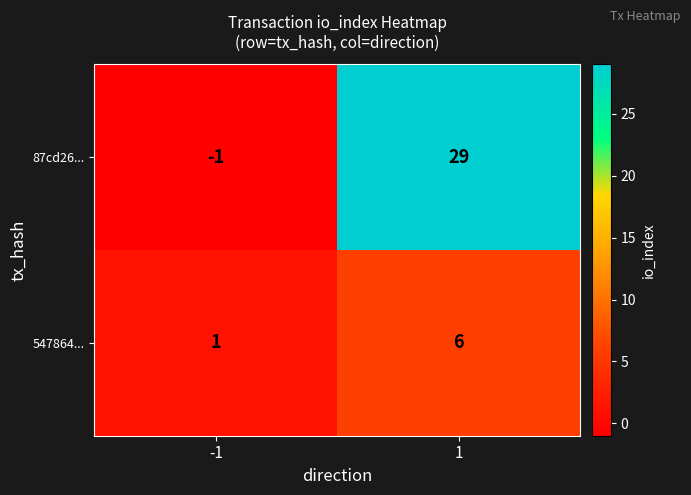

Reading right to left, what are all the values shown in this chart?

87cd26...: 1=29	-1=-1
547864...: 1=6	-1=1